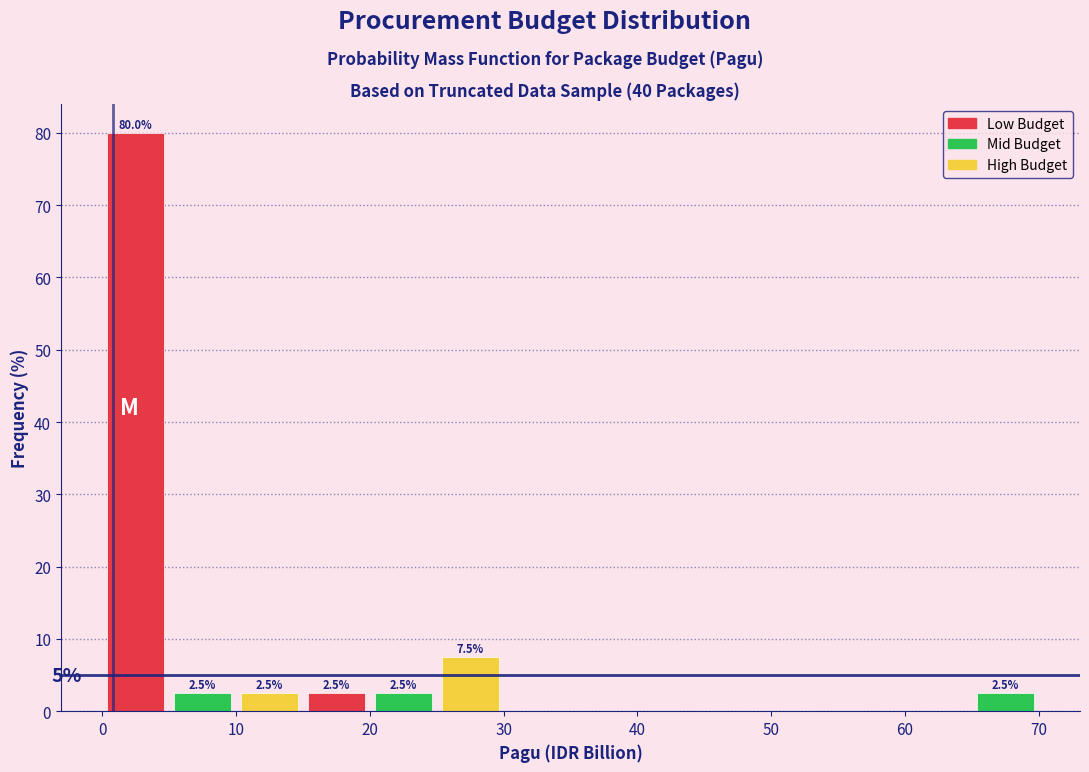

Which range on the x-axis has the tallest bar?

0 to 5